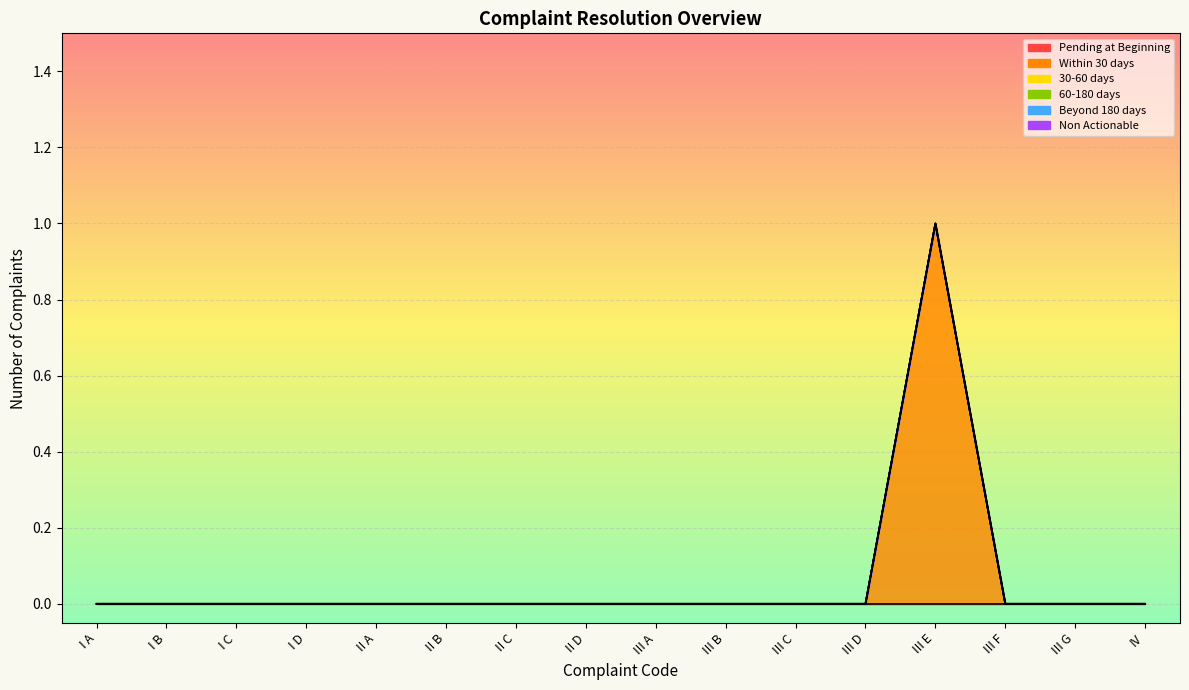

Is it true that Pending at Beginning equals 0 at IV?

True